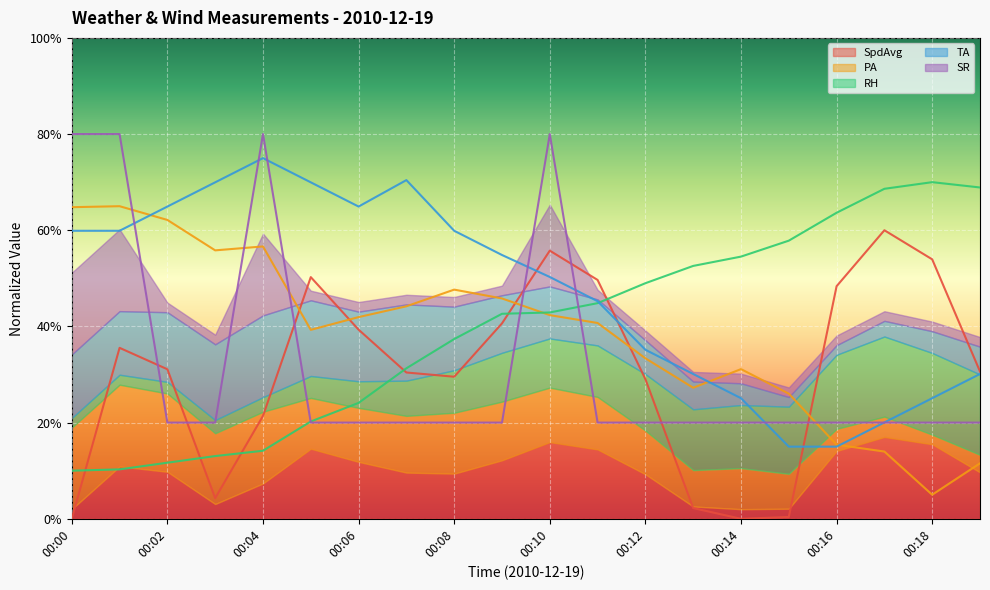

Read the TA value at 00:07.

0.7